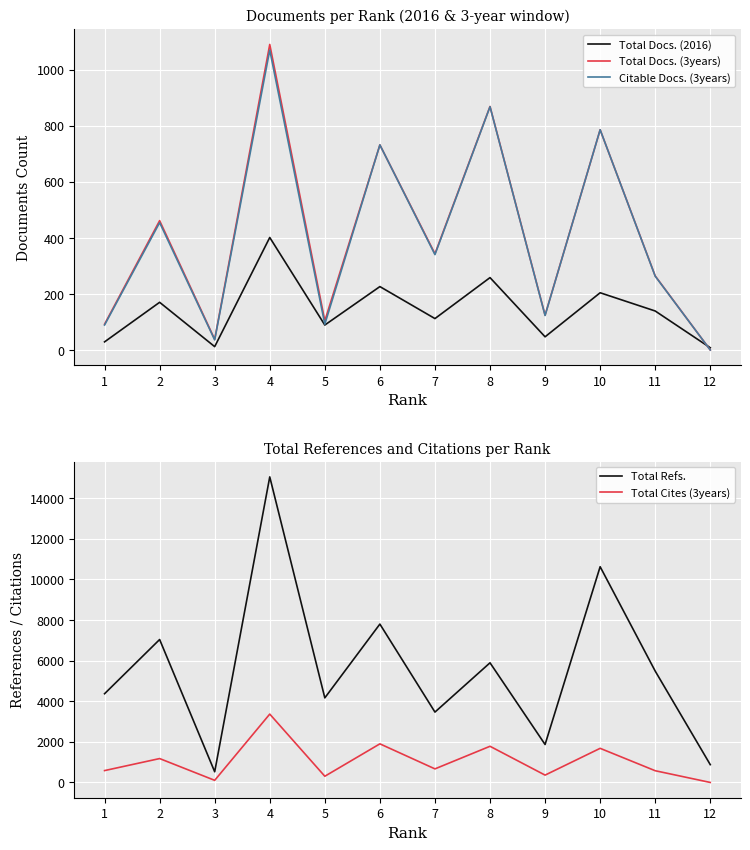

Is the value of Total Cites (3years) at 2 greater than the value of Total Docs. (2016) at 10?

Yes